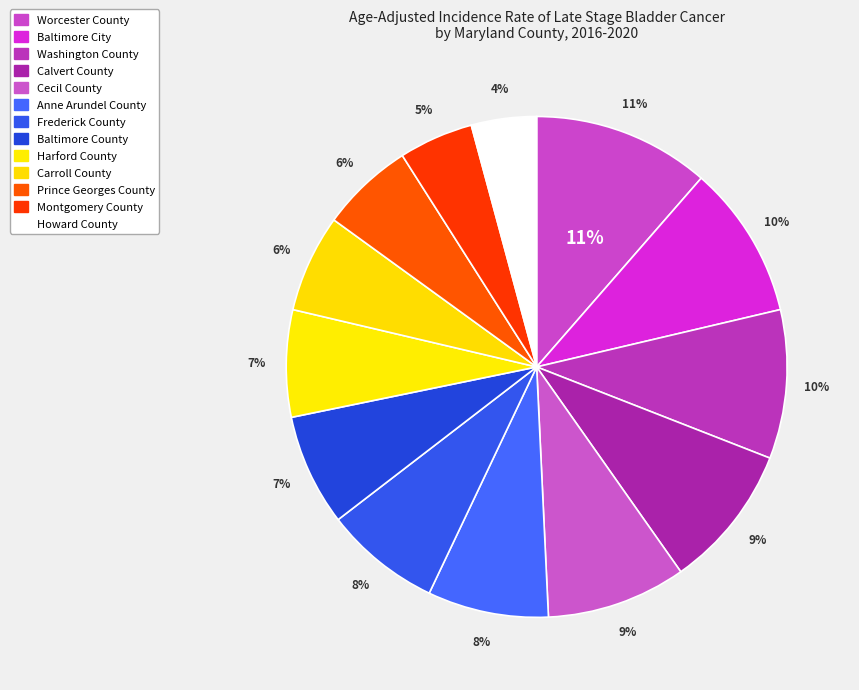

The Prince Georges County slice represents 6% of the pie. True or false?

True